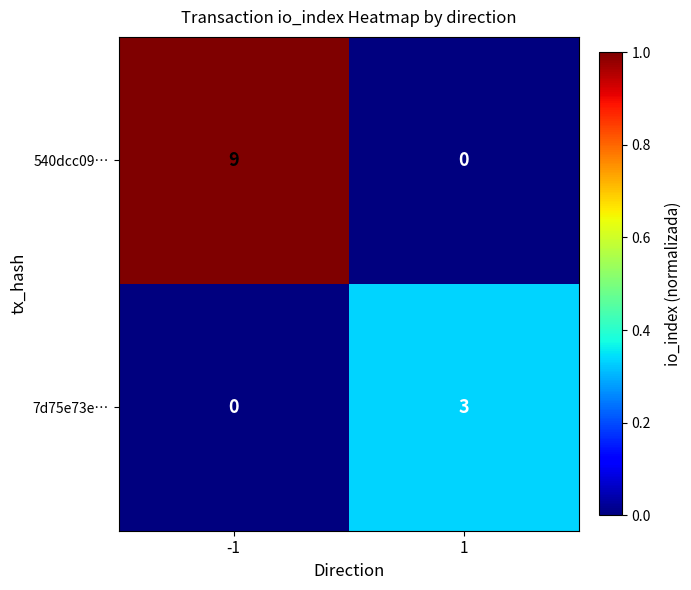

At which category does the chart reach its peak across all series?

-1